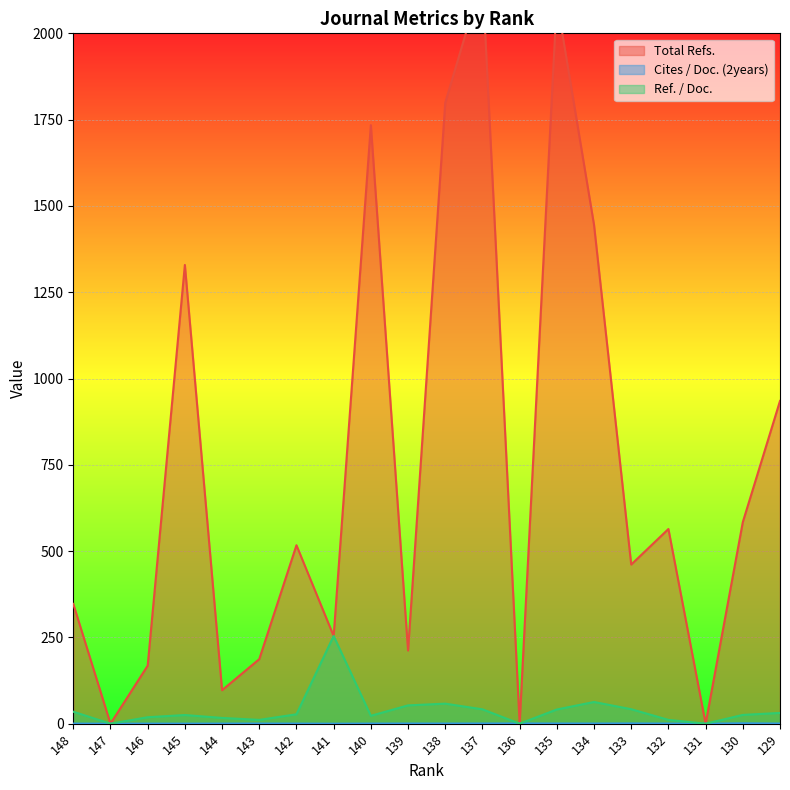

What is the value of the Ref. / Doc. point at the 12th from the left?

41.6